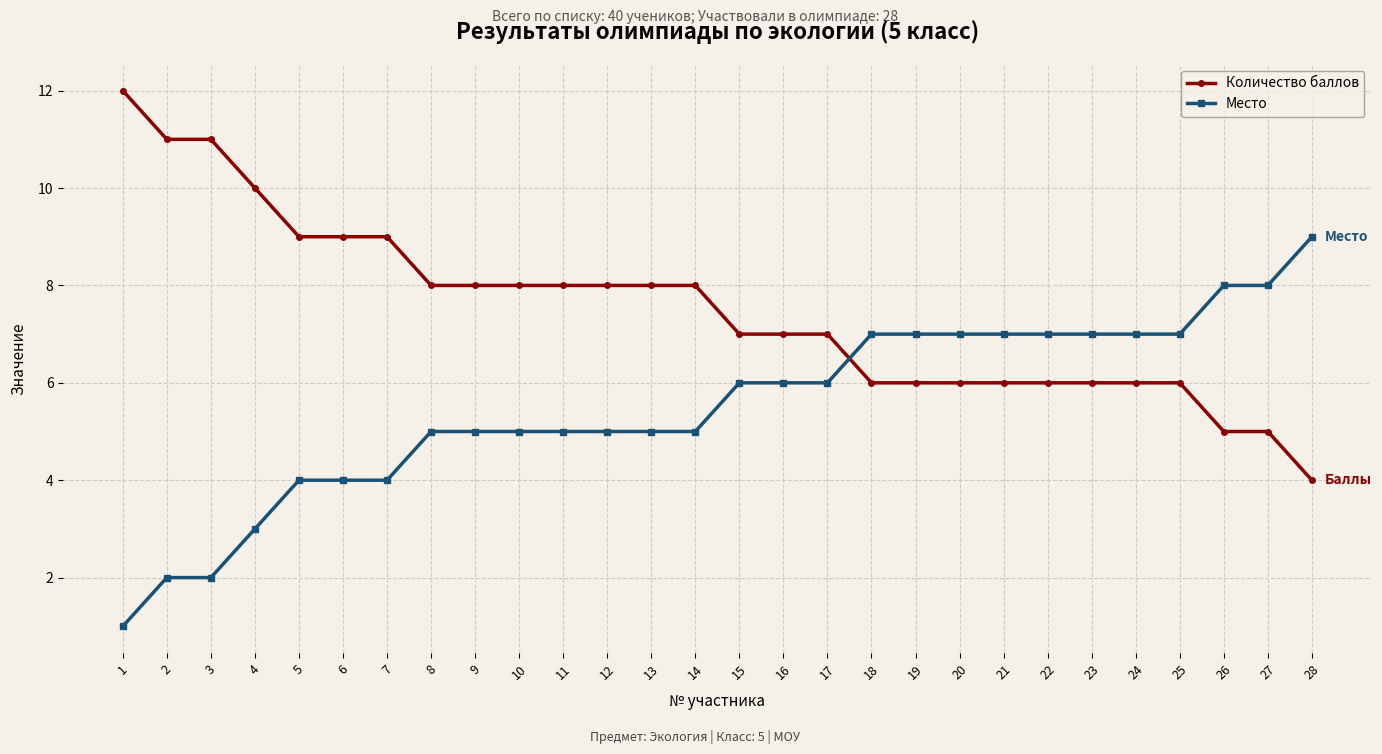

List the series in order of their peak value, lowest first.

Место, Количество баллов